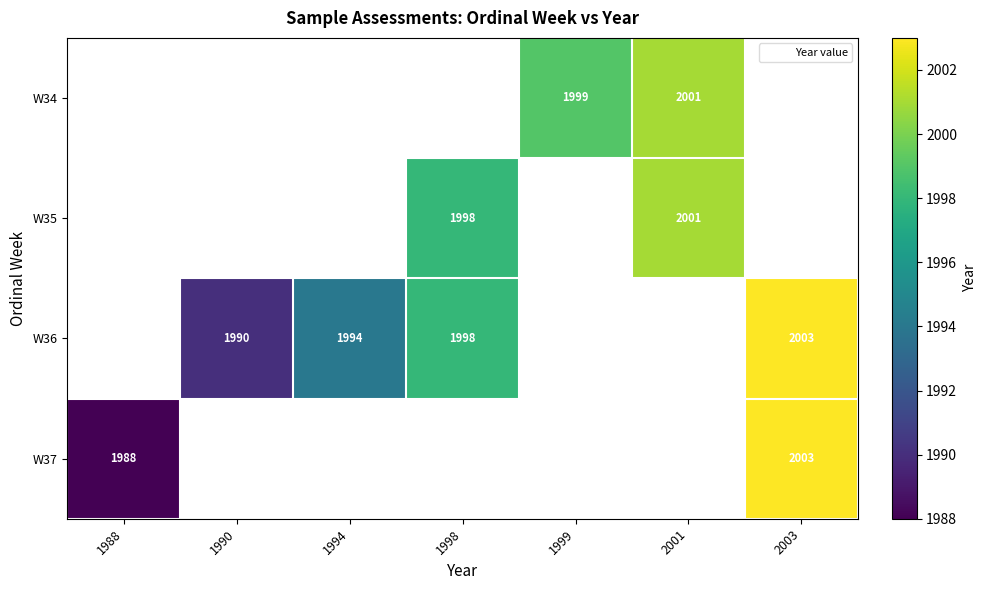

The value of W37 at 2003 is 607. True or false?

False